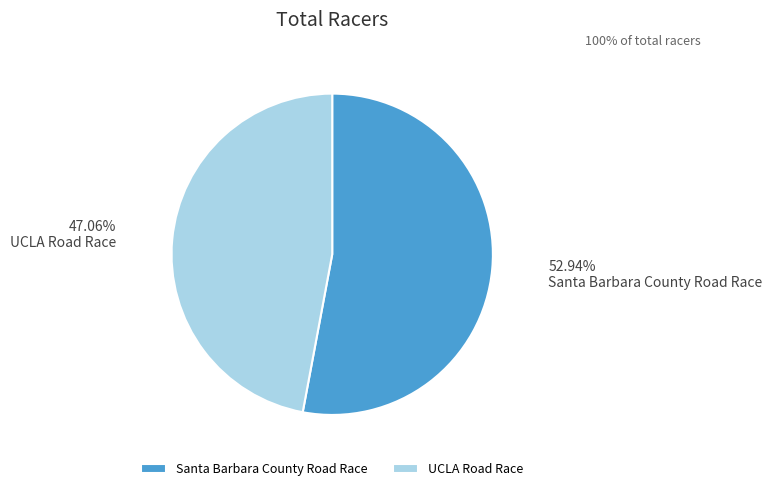

How many slices are in this pie chart?

2